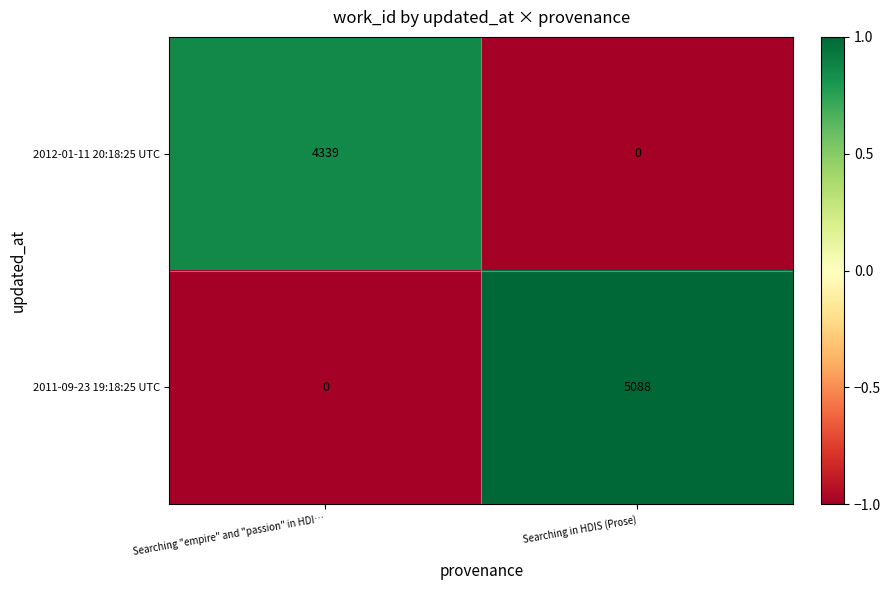

What value does the 2011-09-23 19:18:25 UTC series have at Searching in HDIS (Prose), to the nearest 10?

5090